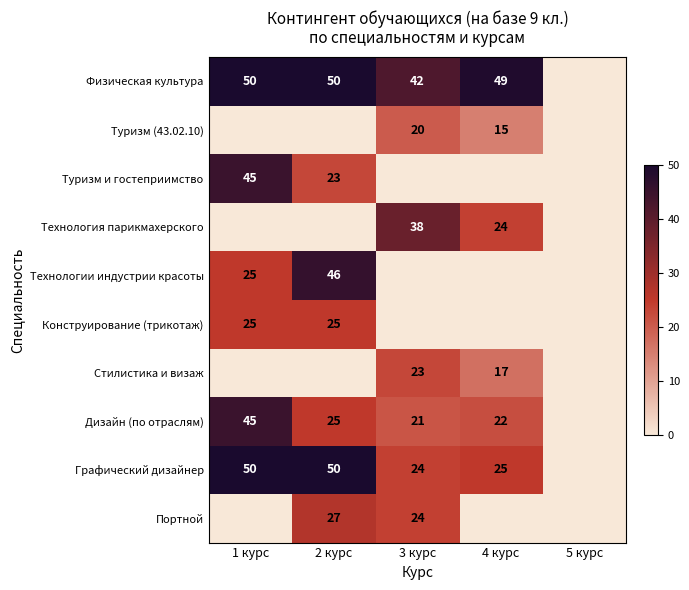

The Конструирование (трикотаж) series shows 37 at 2 курс. True or false?

False